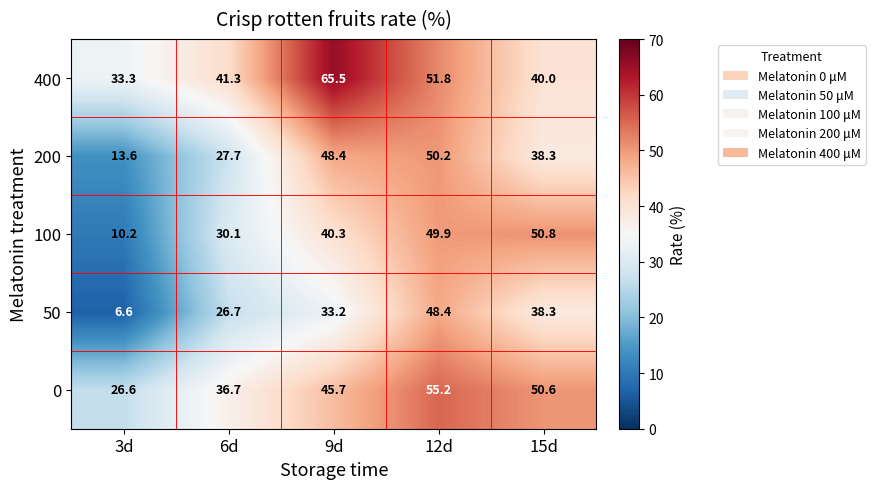

Which series has the widest spread of values?

50